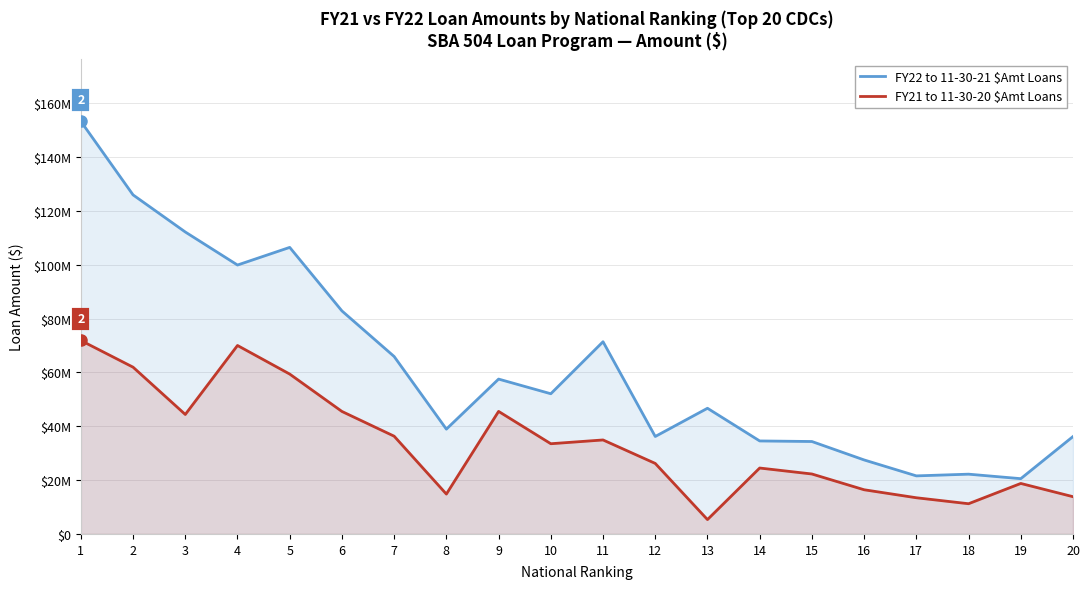

What is the sum of all FY22 to 11-30-21 $Amt Loans values?

1245755000